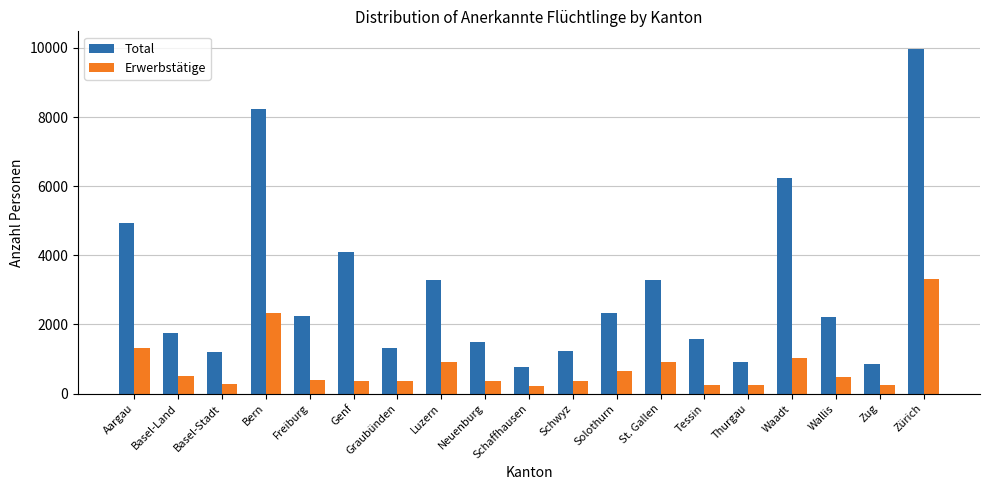

Which category has the highest value across all series?

Zürich